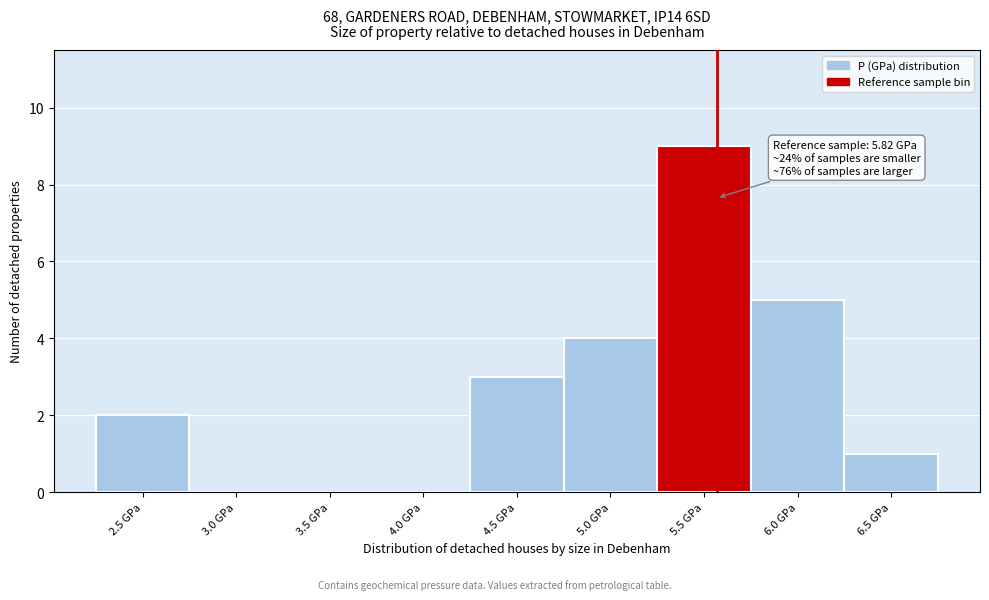

Reading right to left, what are all the values shown in this chart?

6.5 GPa=1	6.0 GPa=5	5.5 GPa=9	5.0 GPa=4	4.5 GPa=3	4.0 GPa=0	3.5 GPa=0	3.0 GPa=0	2.5 GPa=2